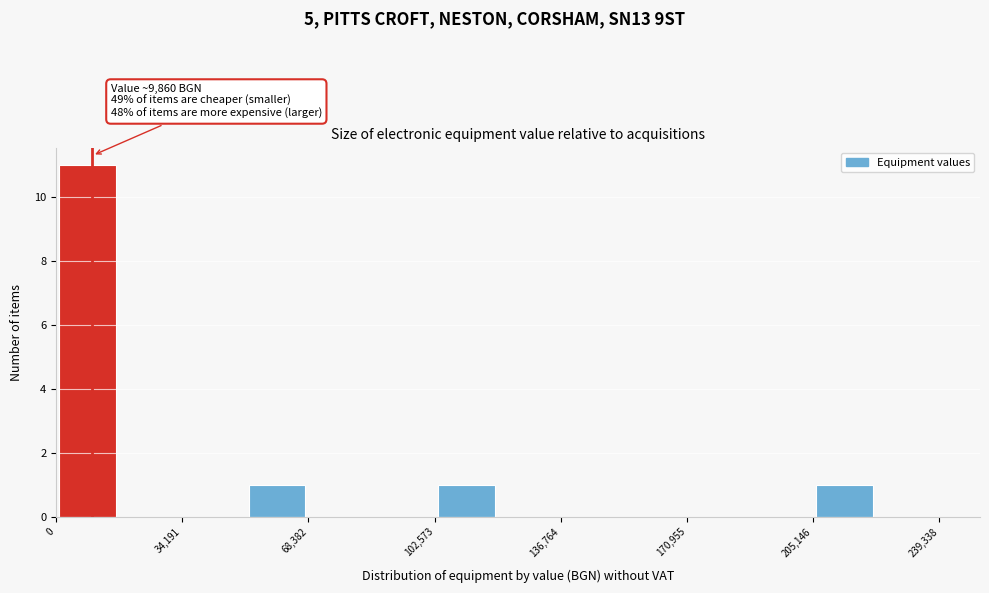

Around what value on the x-axis is the tallest bar? Give the approximate position of its centre, as read against the axis.

10000